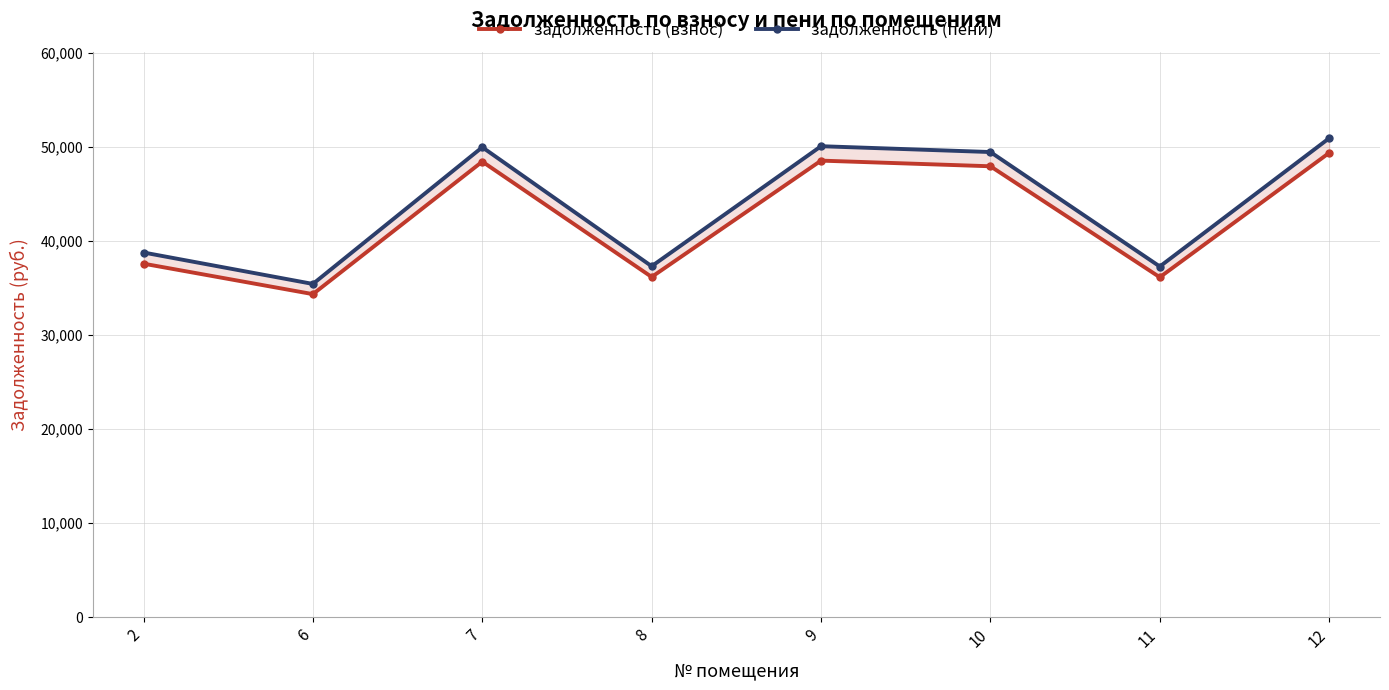

What is the value of the задолженность (взнос) point at the 7th from the left?

36132.6